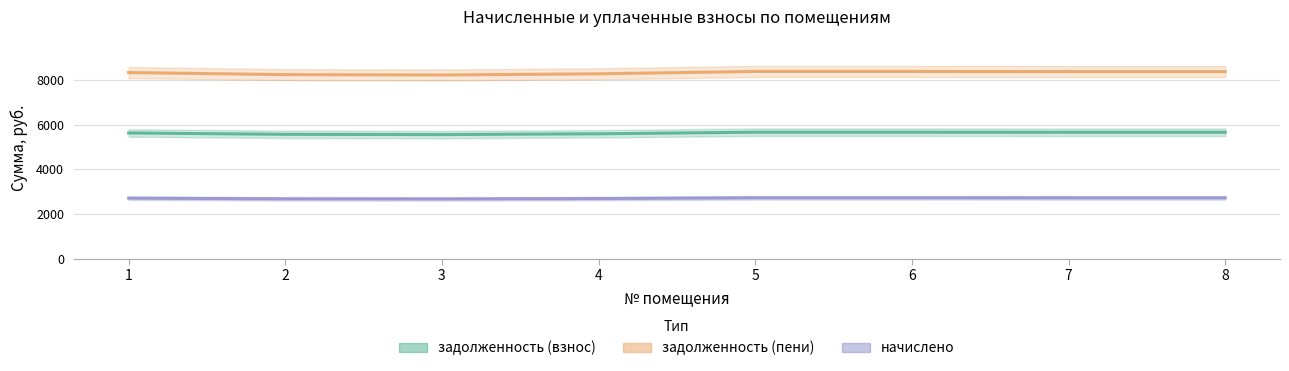

True or false: начислено has a value of 978.5 at 2.

False